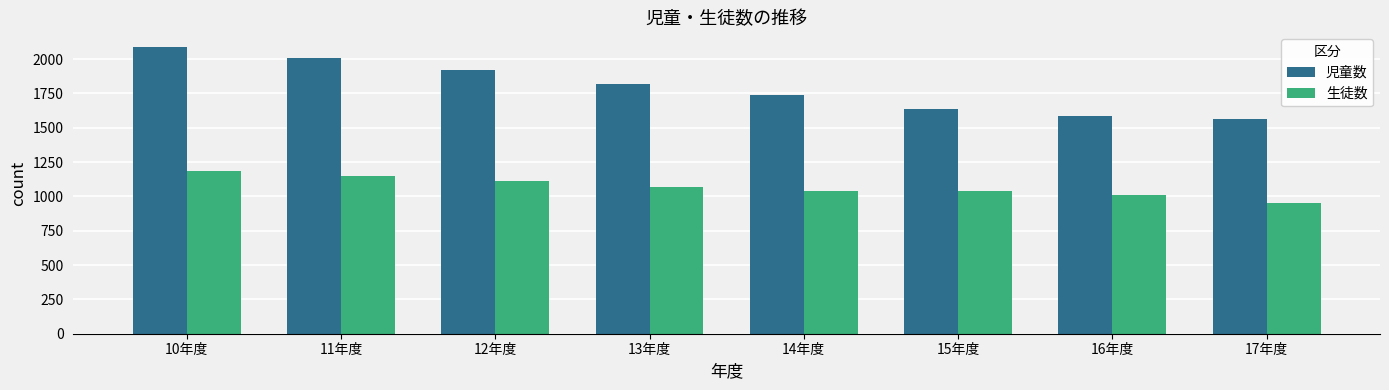

Which series changed the most between 10年度 and 12年度?

児童数